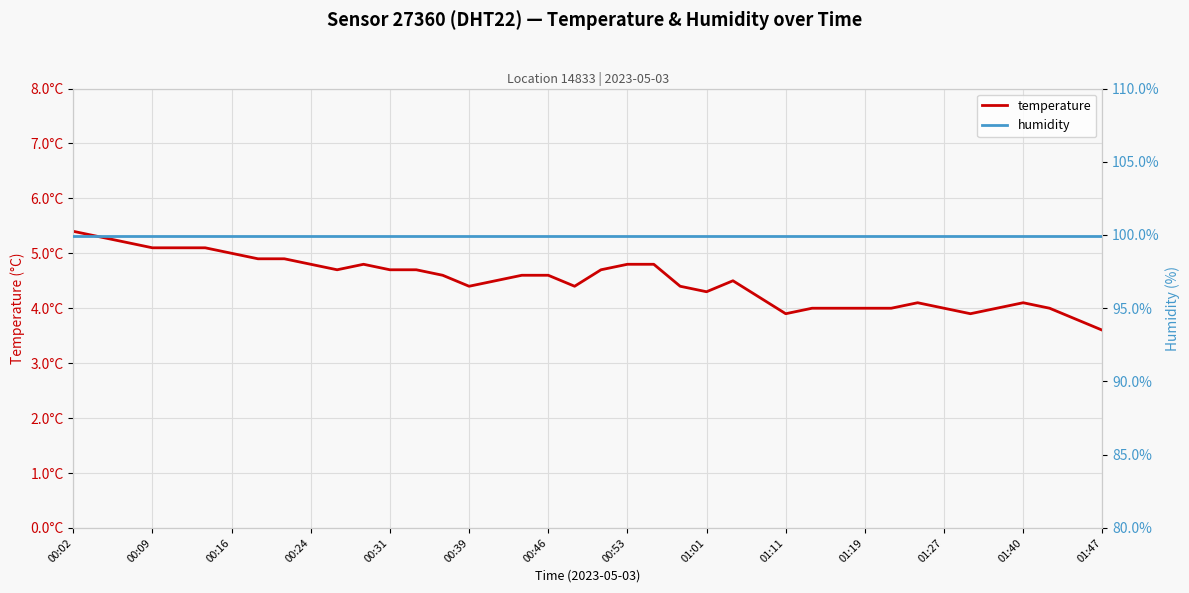

Between 26 and 14, which is larger?

14